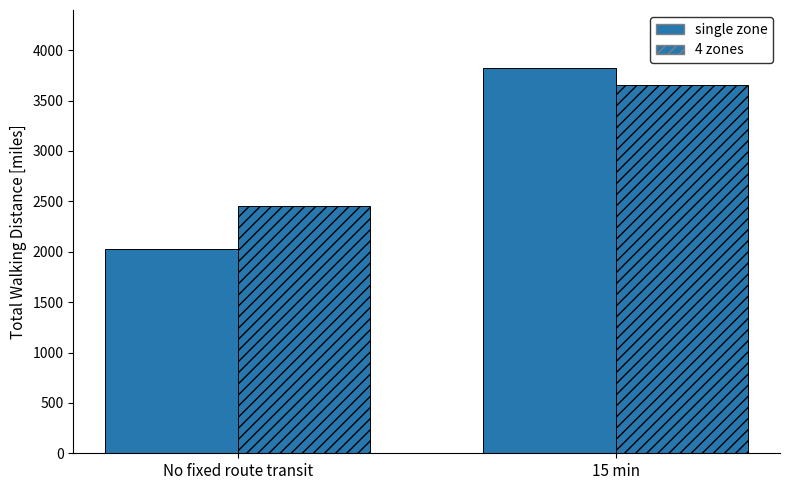

How many bars are there in each group?

2